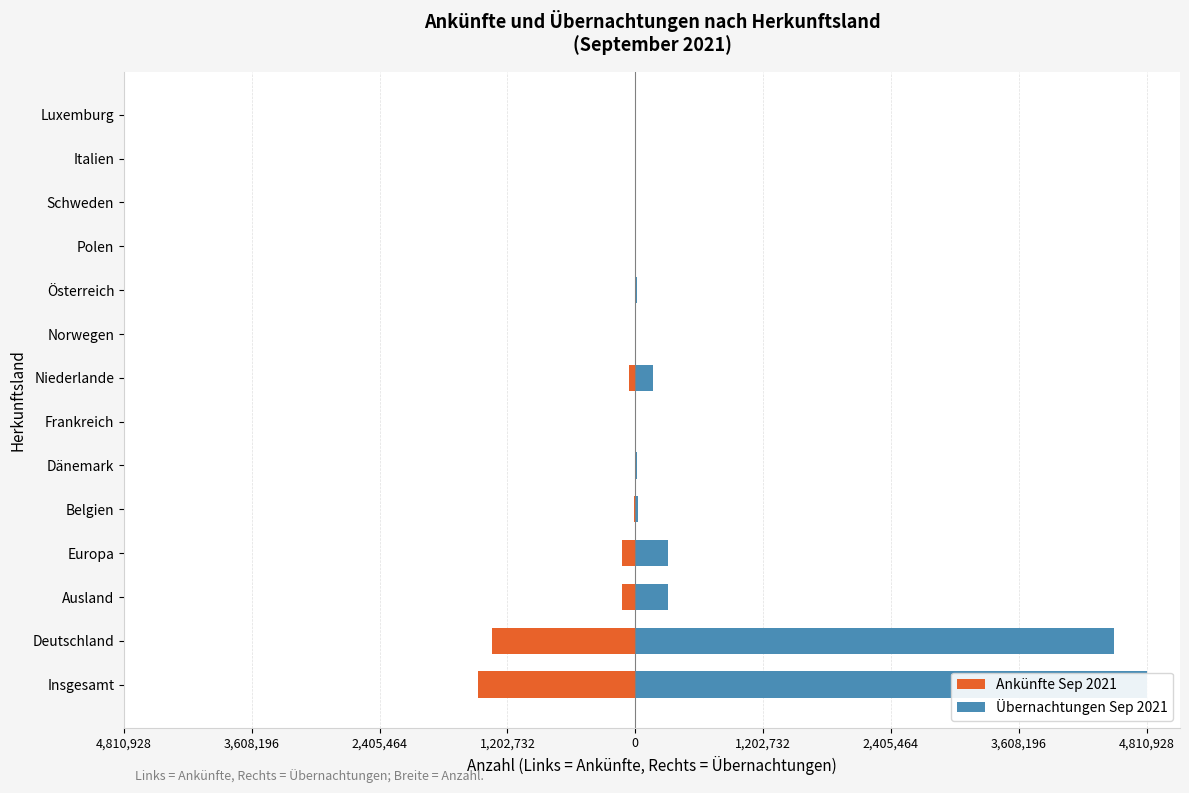

List the series in order of their overall mean, lowest first.

Ankünfte Sep 2021, Übernachtungen Sep 2021